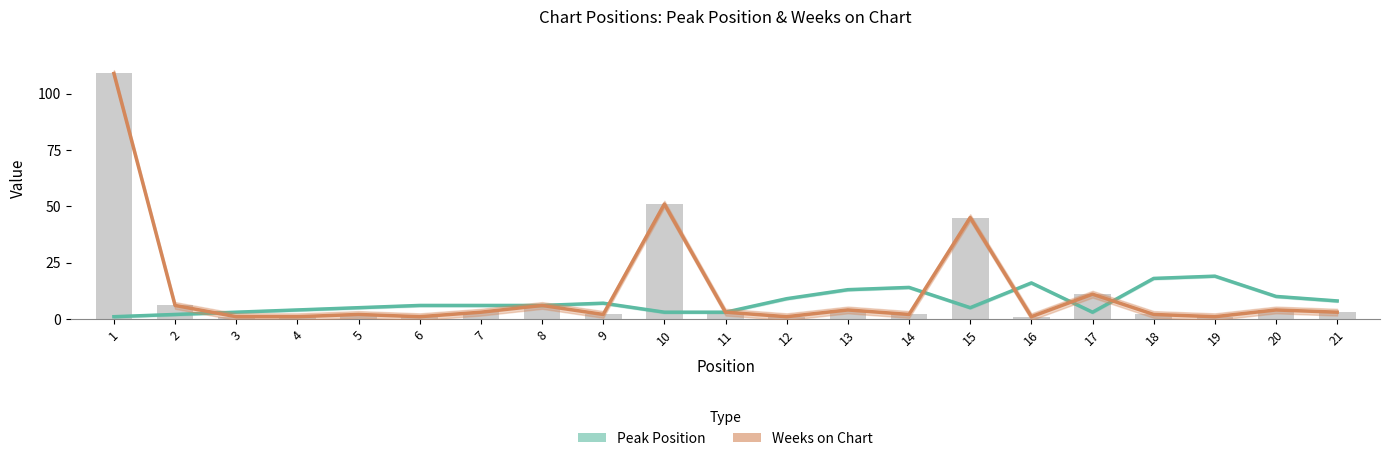

What are all the series names shown in the legend?

Peak Position, Weeks on Chart